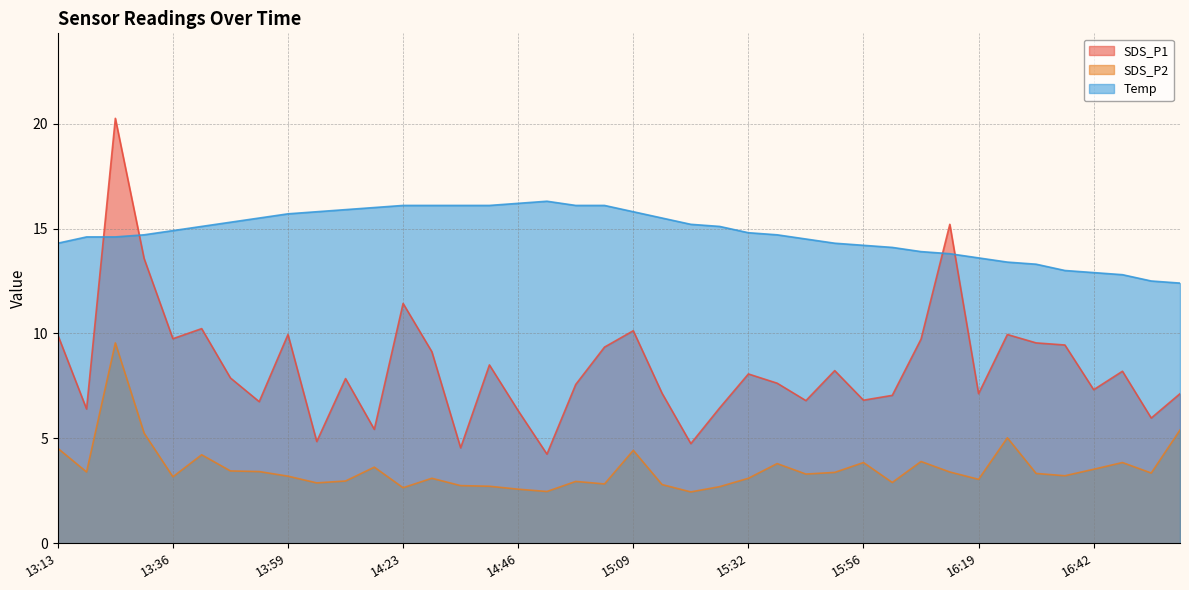

At which category is the sum across all series the highest?

13:25